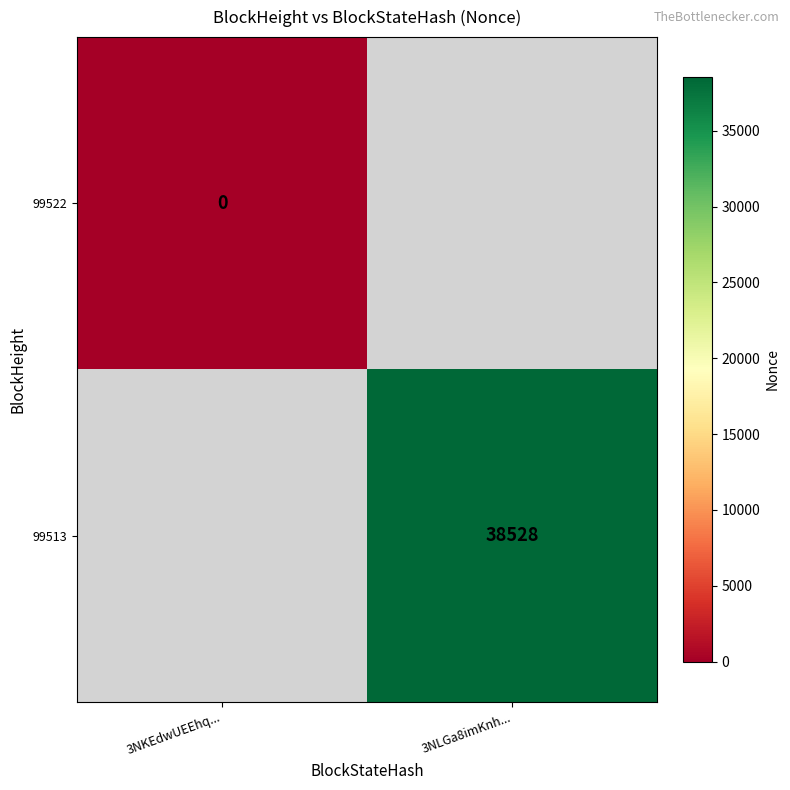

The 99513 series shows 38528 at 3NLGa8imKnh.... True or false?

True